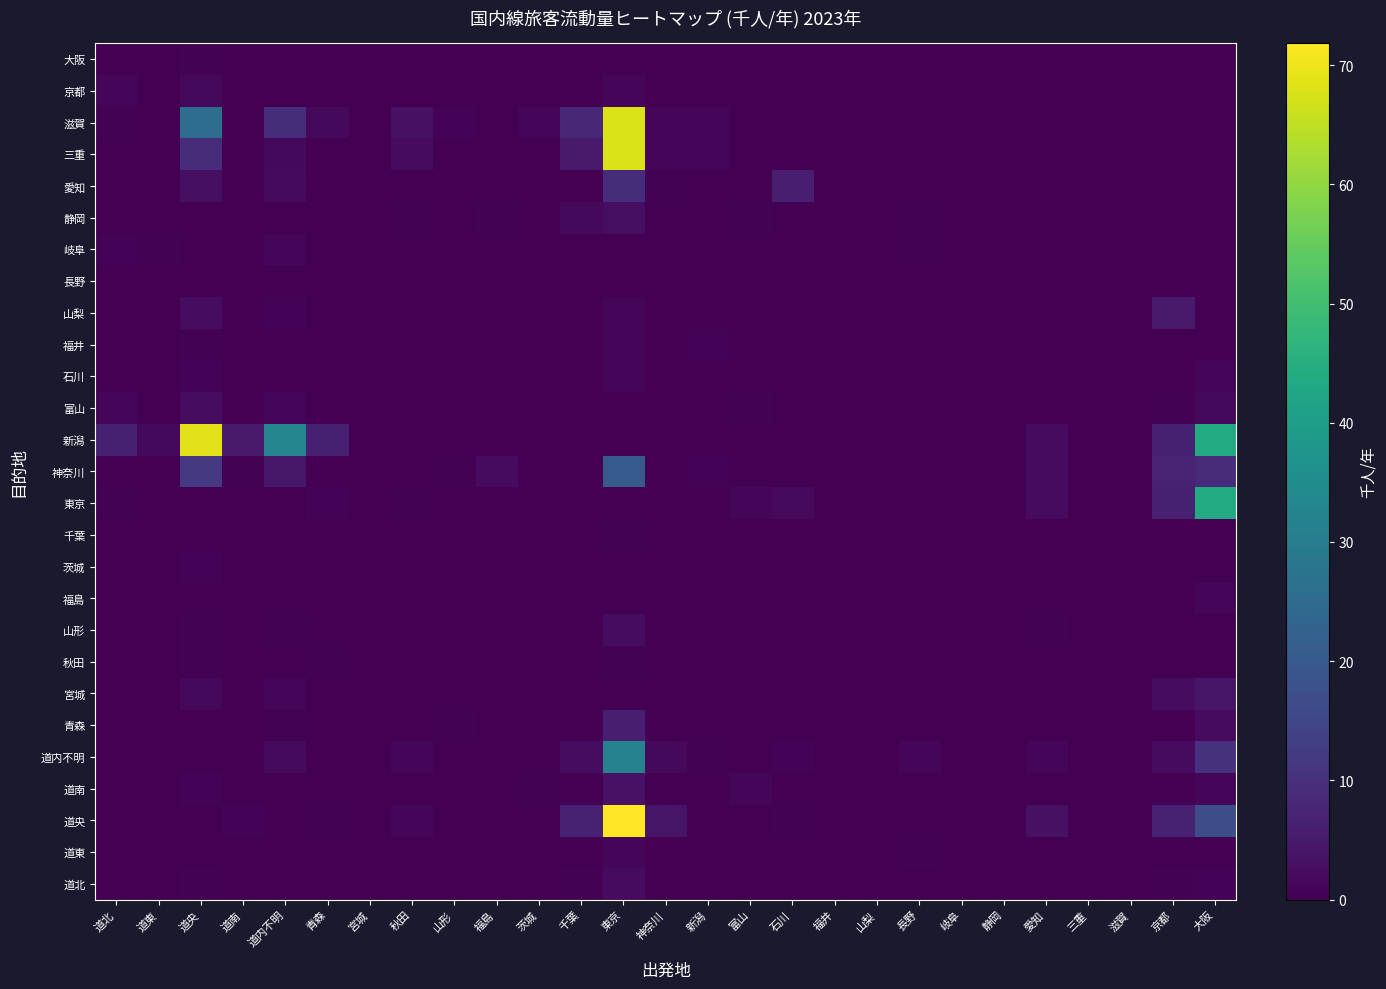

At which category does the chart reach its peak across all series?

東京